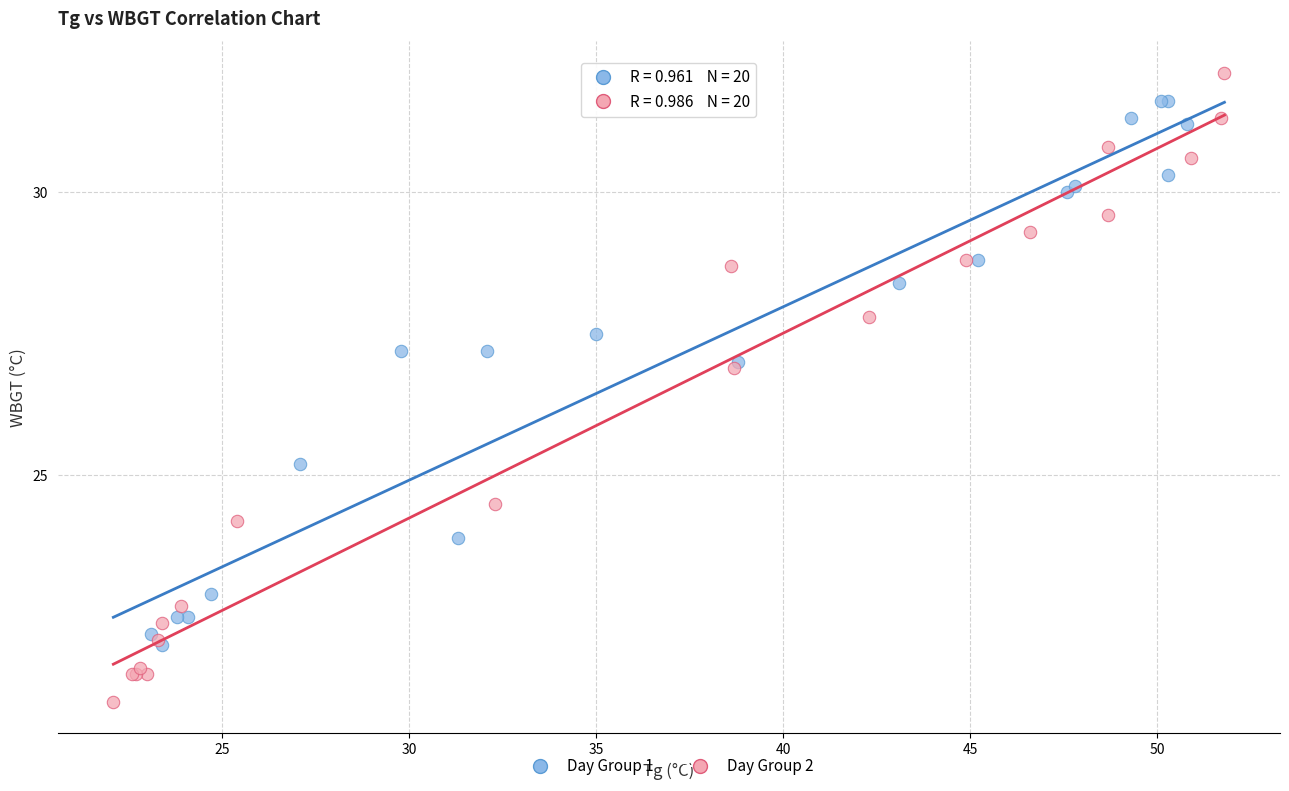

Which series reaches the minimum Y coordinate?

Day Group 2